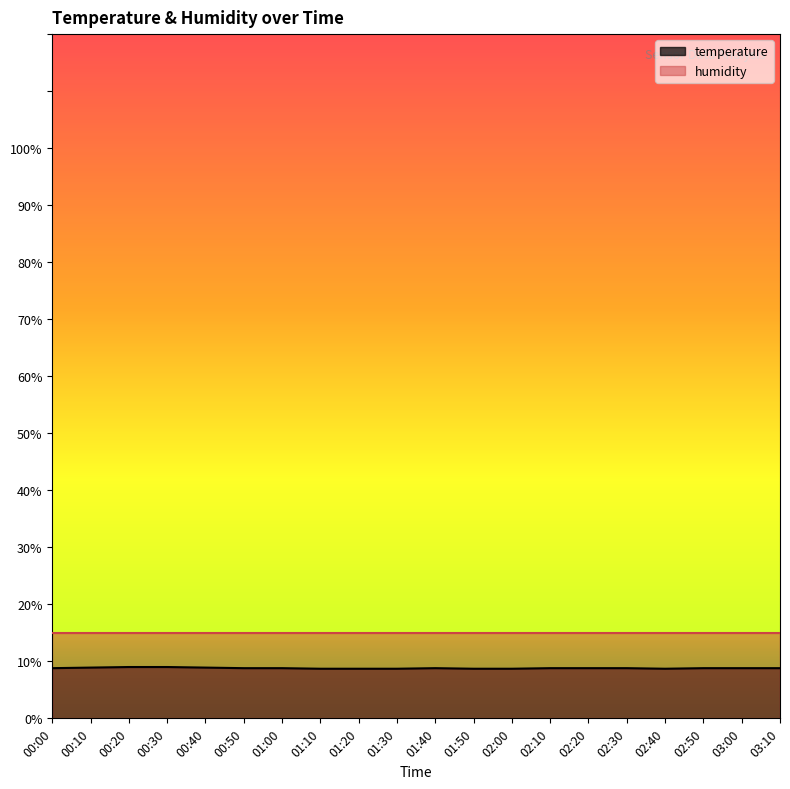

What is the sum of all values?

176.0